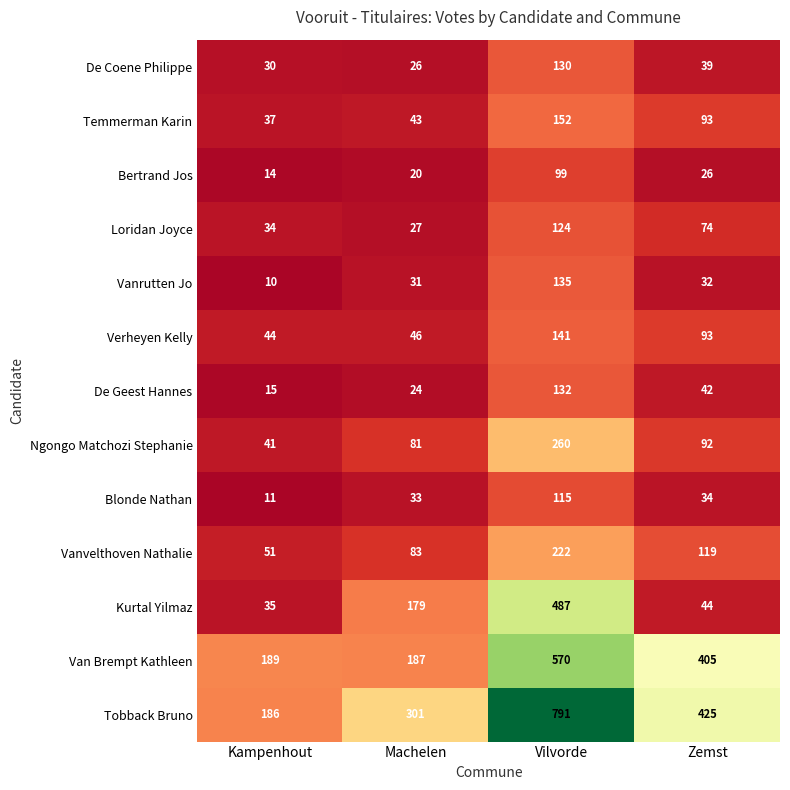

Where does the Vanrutten Jo series first go above 32?

Vilvorde